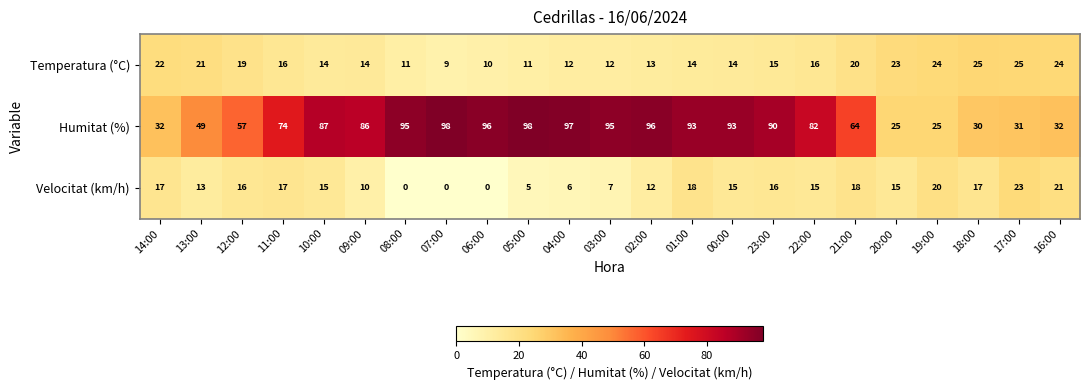

What is the difference between the maximum and minimum values in the Temperatura (°C) series?

16